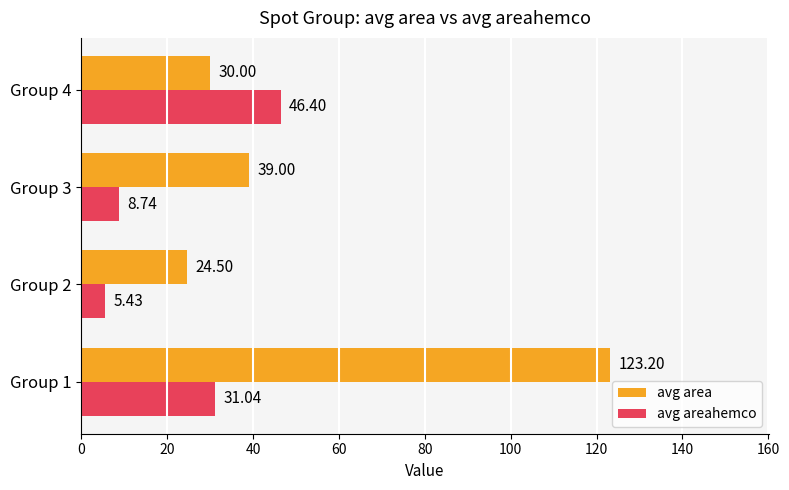

Rank the series by their maximum value, from lowest to highest.

avg areahemco, avg area